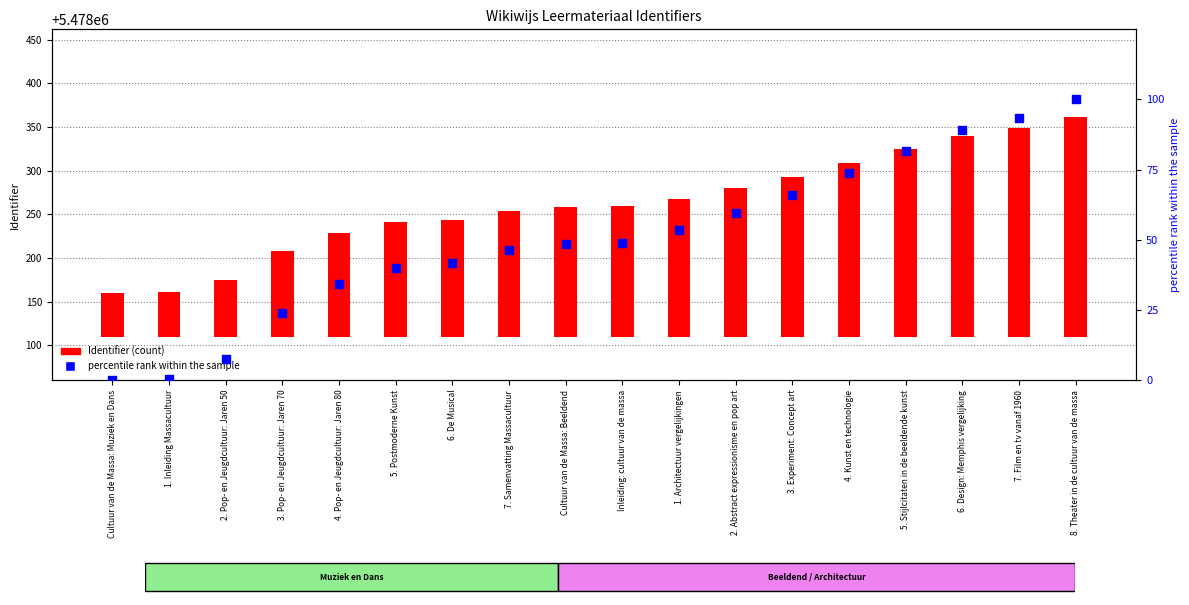

What are all the series names shown in the legend?

Identifier (count), percentile rank within the sample